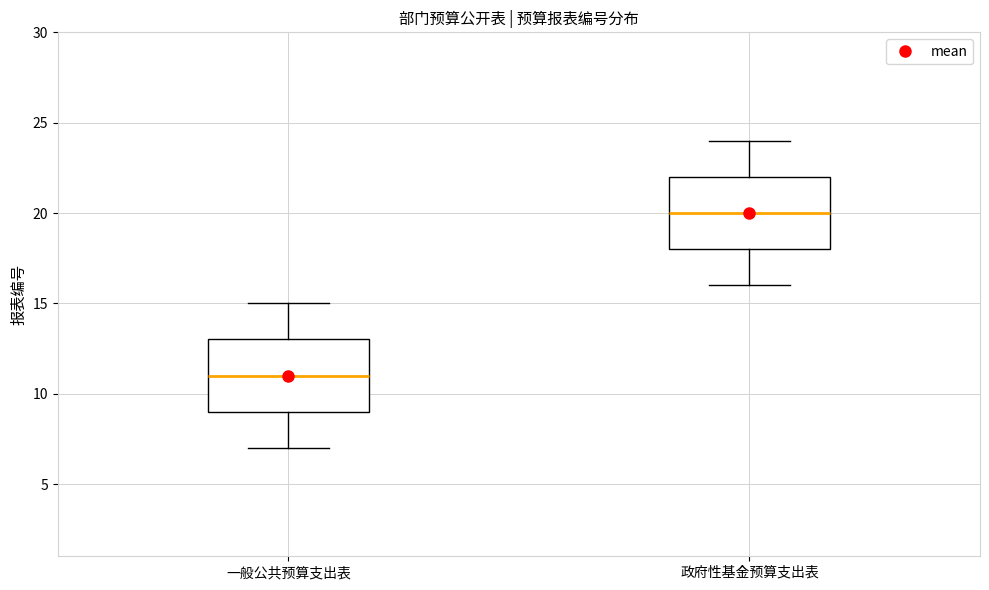

Which box has the lowest median line?

一般公共预算支出表